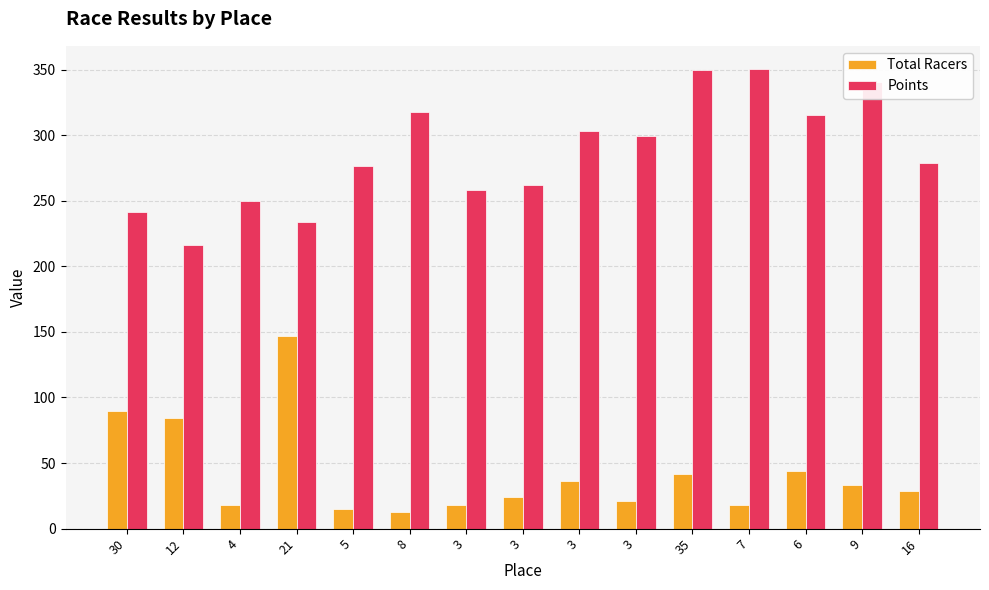

How many groups of bars are there?

15